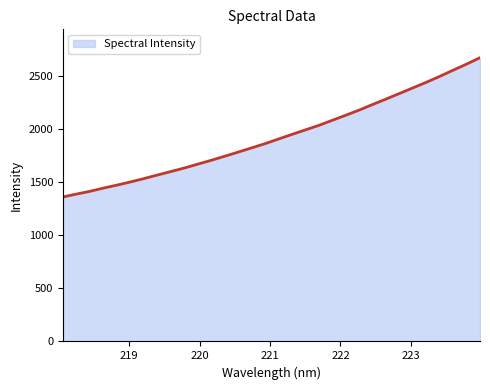

Reading left to right, extract all data points from this chart.

1360.9	1388.0	1414.1	1444.4	1472.1	1501.8	1533.7	1567.2	1599.7	1633.0	1669.6	1705.7	1743.8	1782.9	1822.6	1862.4	1906.3	1949.7	1992.0	2034.8	2082.4	2130.2	2178.6	2231.4	2282.7	2335.4	2388.0	2440.9	2496.7	2554.9	2612.2	2672.6